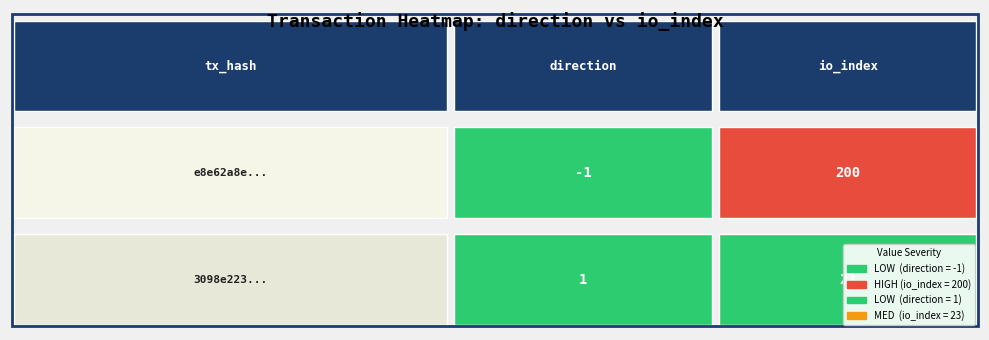

At how many categories does at least one series exceed 60?

1